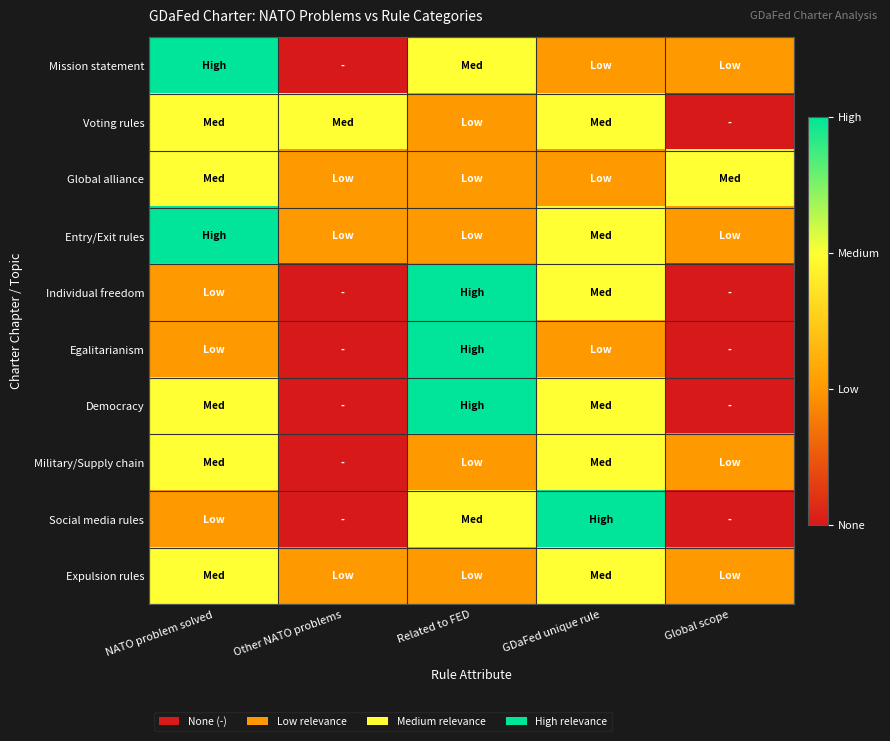

Reading left to right, list all the values displayed in this chart.

Mission statement: NATO problem solved=3	Other NATO problems=0	Related to FED=2	GDaFed unique rule=1	Global scope=1
Voting rules: NATO problem solved=2	Other NATO problems=2	Related to FED=1	GDaFed unique rule=2	Global scope=0
Global alliance: NATO problem solved=2	Other NATO problems=1	Related to FED=1	GDaFed unique rule=1	Global scope=2
Entry/Exit rules: NATO problem solved=3	Other NATO problems=1	Related to FED=1	GDaFed unique rule=2	Global scope=1
Individual freedom: NATO problem solved=1	Other NATO problems=0	Related to FED=3	GDaFed unique rule=2	Global scope=0
Egalitarianism: NATO problem solved=1	Other NATO problems=0	Related to FED=3	GDaFed unique rule=1	Global scope=0
Democracy: NATO problem solved=2	Other NATO problems=0	Related to FED=3	GDaFed unique rule=2	Global scope=0
Military/Supply chain: NATO problem solved=2	Other NATO problems=0	Related to FED=1	GDaFed unique rule=2	Global scope=1
Social media rules: NATO problem solved=1	Other NATO problems=0	Related to FED=2	GDaFed unique rule=3	Global scope=0
Expulsion rules: NATO problem solved=2	Other NATO problems=1	Related to FED=1	GDaFed unique rule=2	Global scope=1